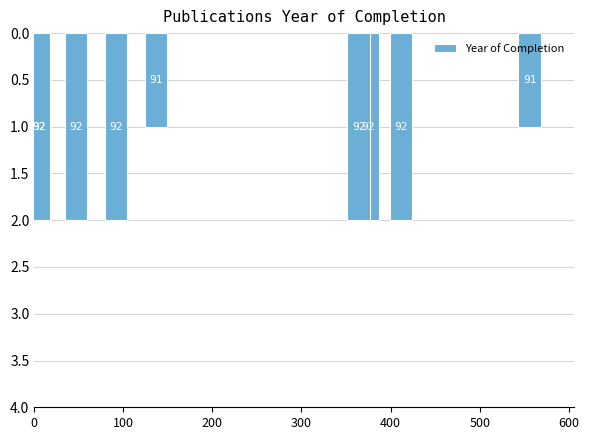

What is the maximum value shown in the chart?

2